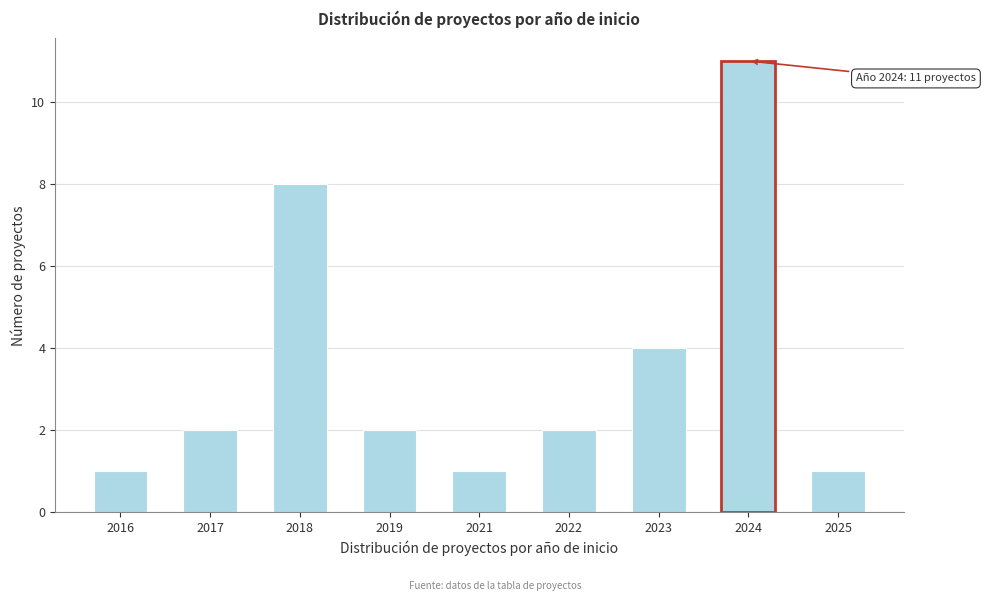

Reading left to right, extract all data points from this chart.

2016=1	2017=2	2018=8	2019=2	2021=1	2022=2	2023=4	2024=11	2025=1